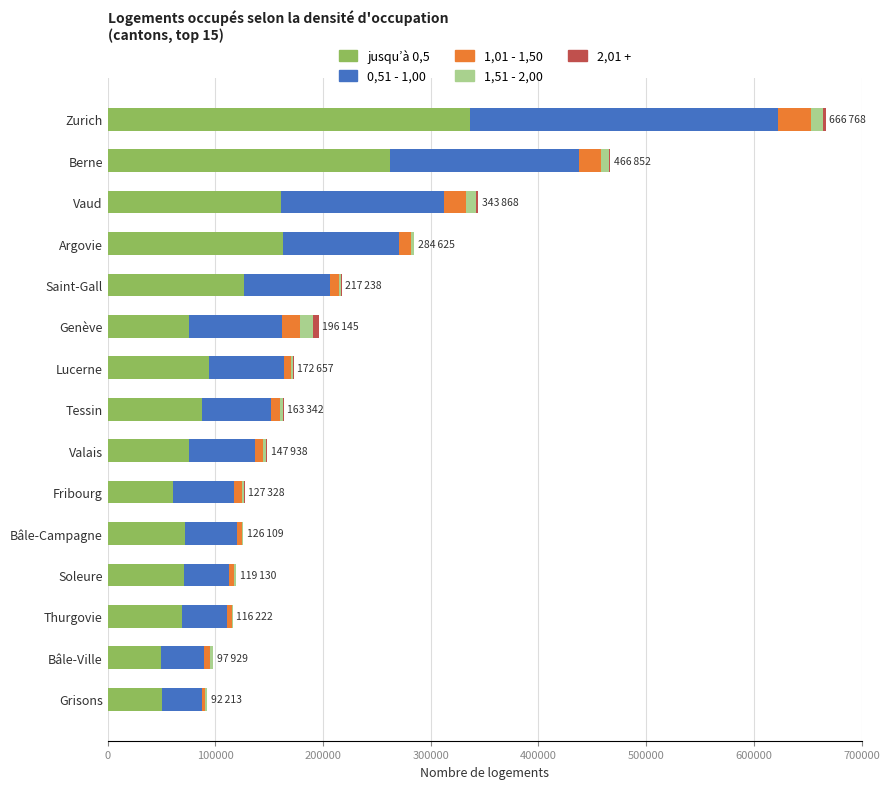

True or false: jusqu’à 0,5 has a value of 87293 at Tessin.

True